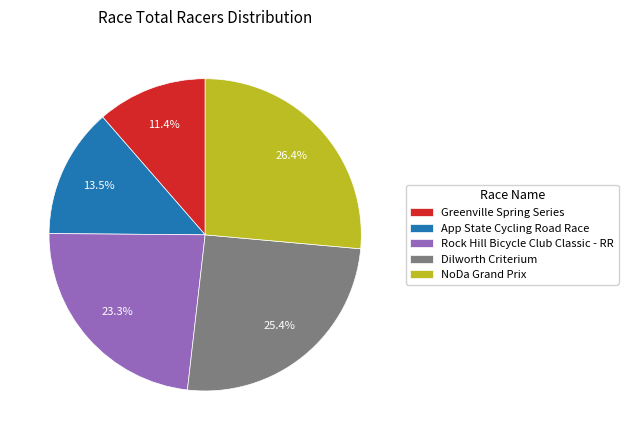

To the nearest percent, what is the combined percentage of App State Cycling Road Race and Greenville Spring Series?

25%